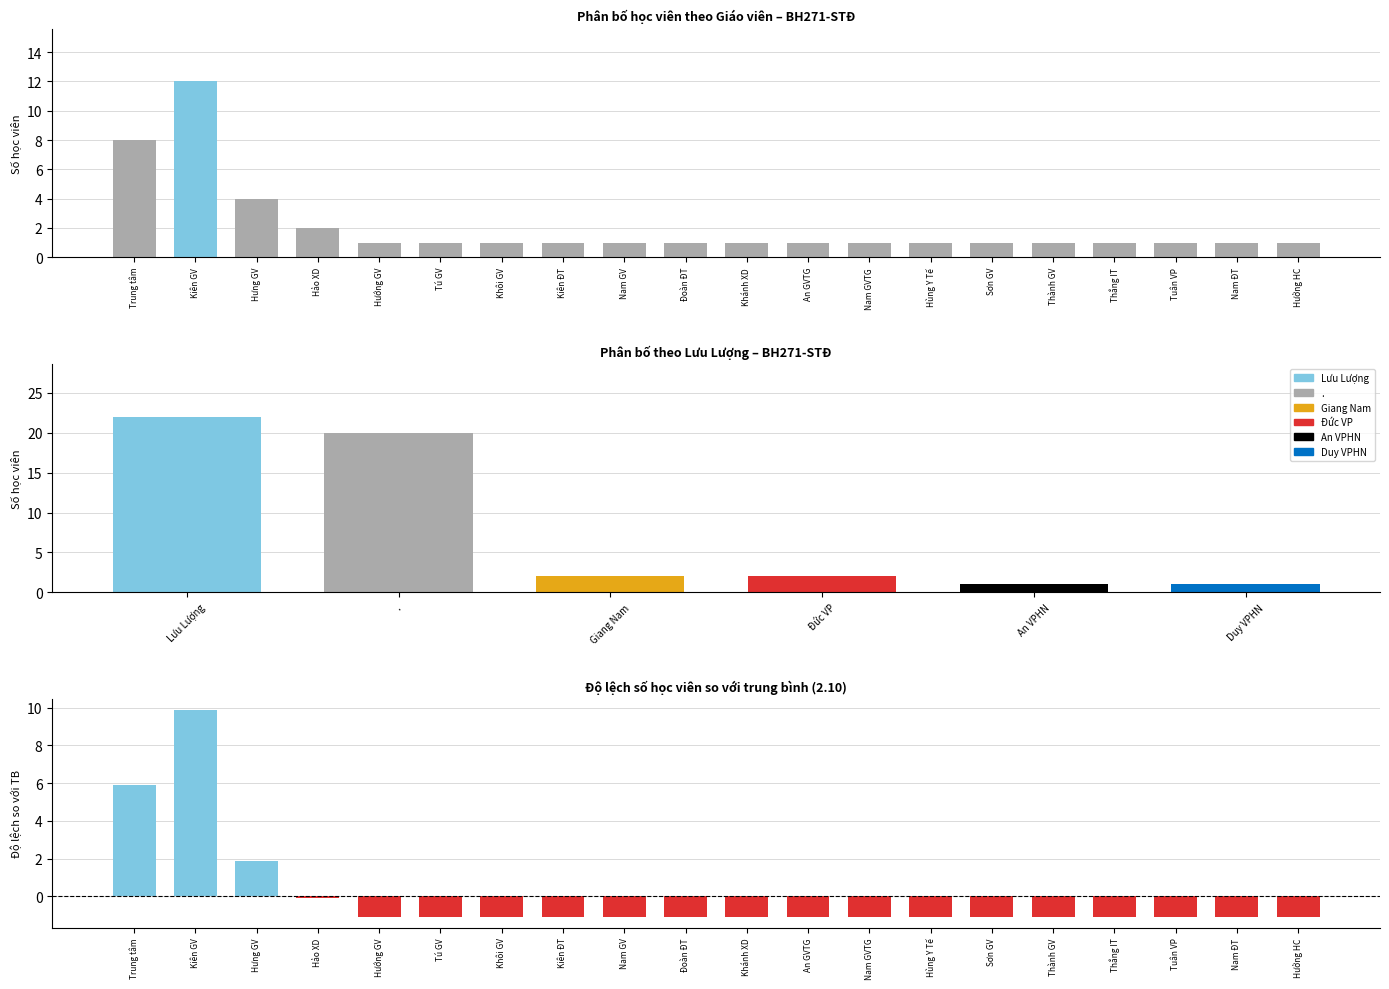

Rank the categories by value from highest to lowest.

Kiên GV, Trung tâm, Hưng GV, Hảo XD, Hướng GV, Tú GV, Khôi GV, Kiên ĐT, Nam GV, Đoàn ĐT, Khánh XD, An GVTG, Nam GVTG, Hùng Y Tế, Sơn GV, Thành GV, Thắng IT, Tuân VP, Nam ĐT, Hưởng HC